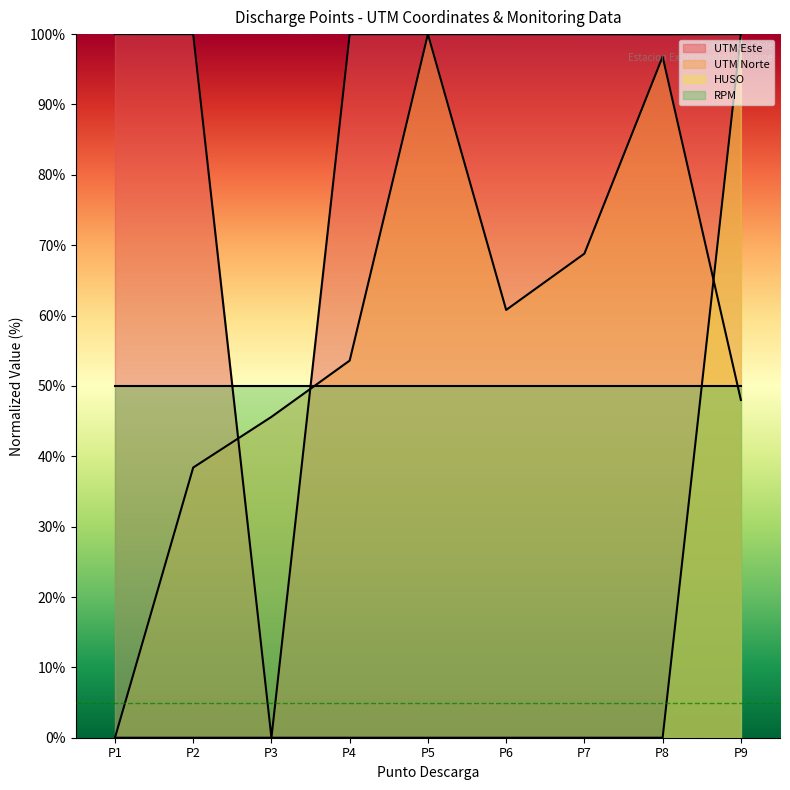

Which series has the largest total across all categories?

UTM Este